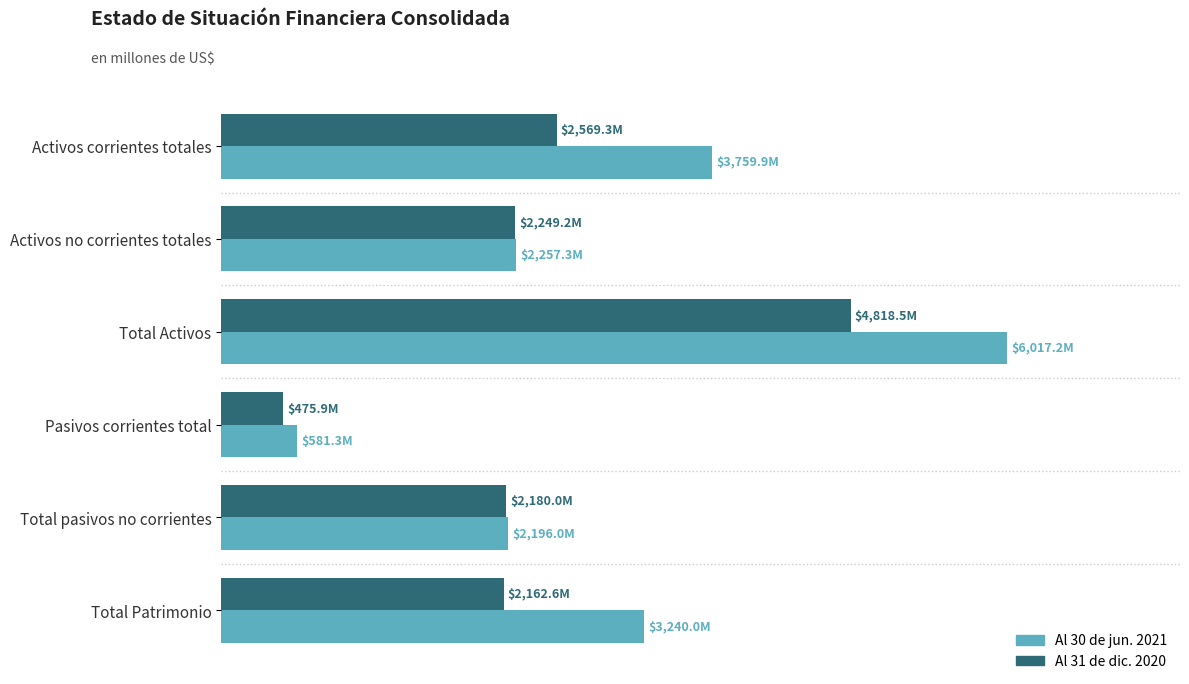

What is the sum of all Al 30 de jun. 2021 values?

18051.7